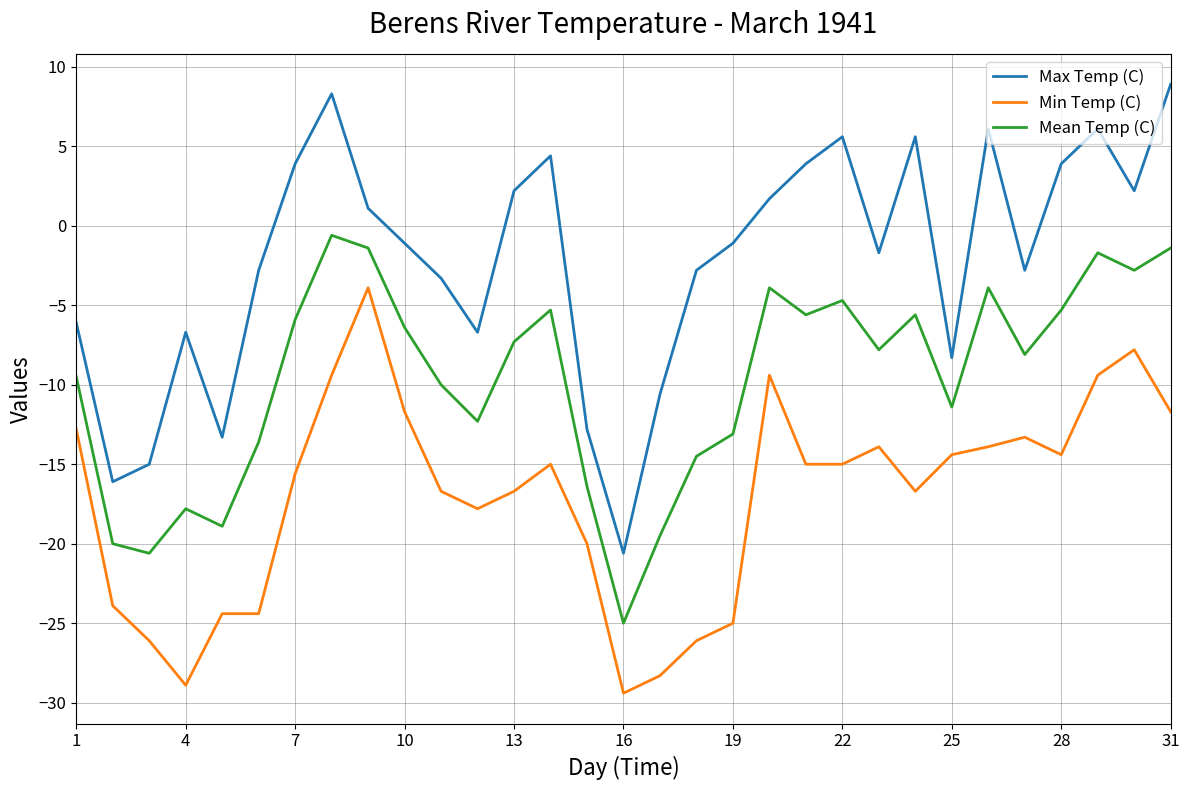

Which series has the largest range (max minus min)?

Max Temp (C)